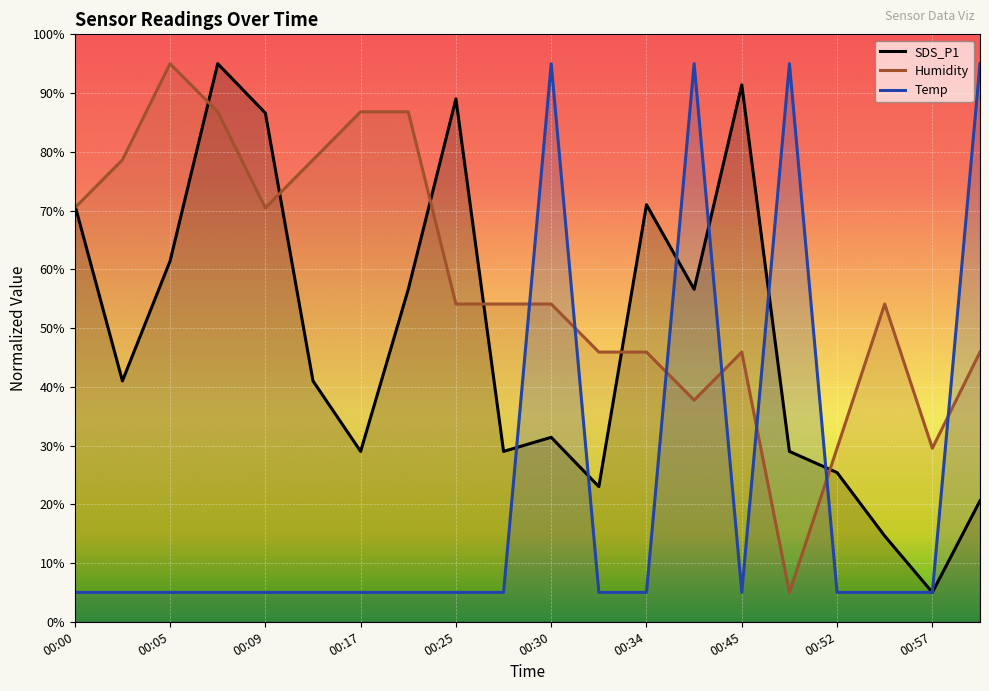

The value of SDS_P1 at 00:52 is 25.4. True or false?

True